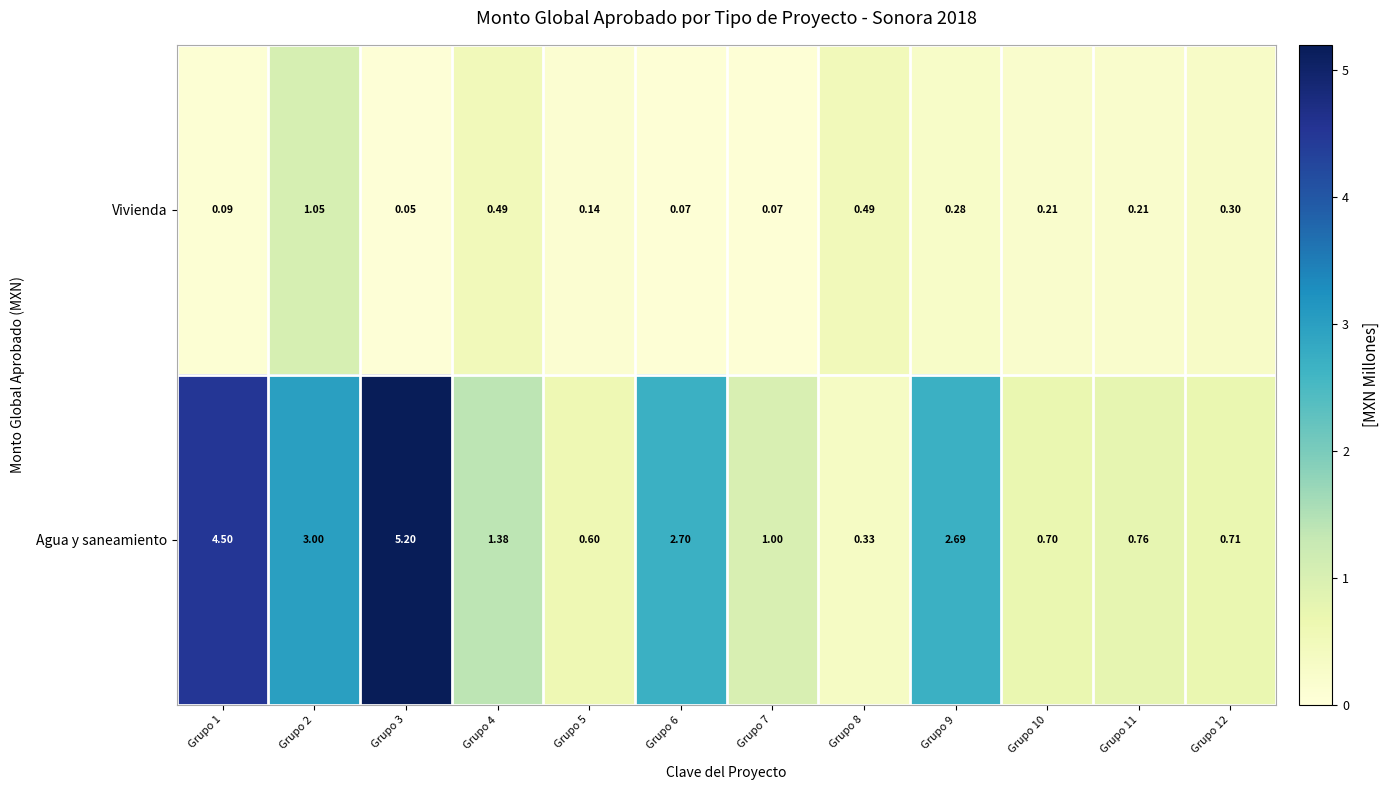

List the series in order of their overall mean, lowest first.

Vivienda, Agua y saneamiento